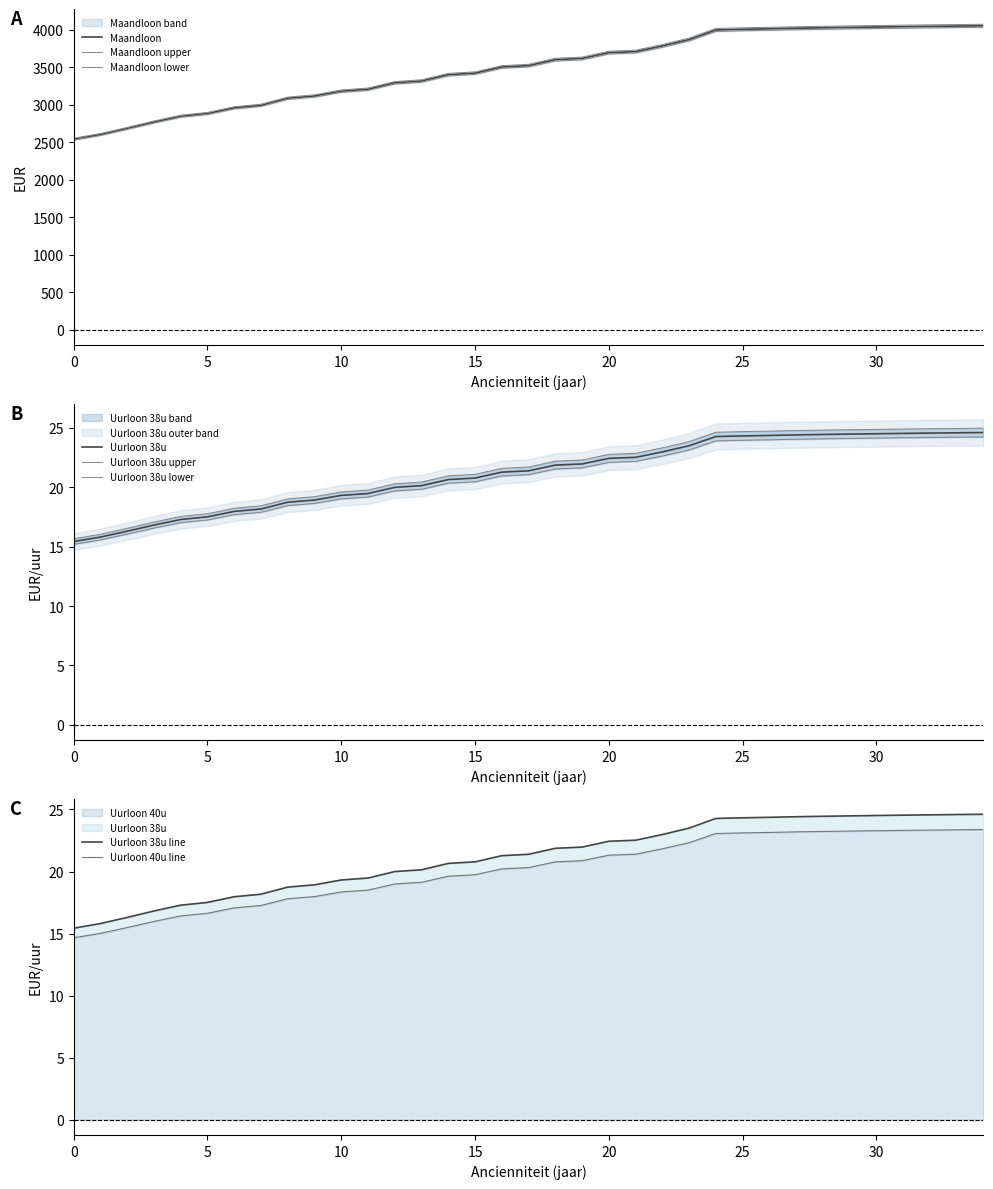

Is it true that Uurloon_40u equals 36.6 at 23?

False